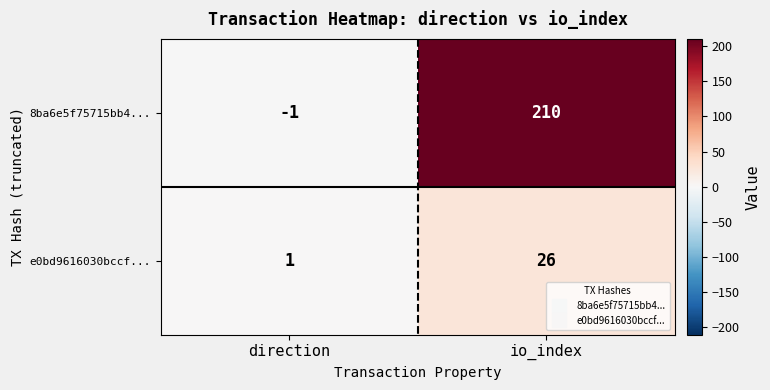

At how many categories does at least one series exceed 105?

1